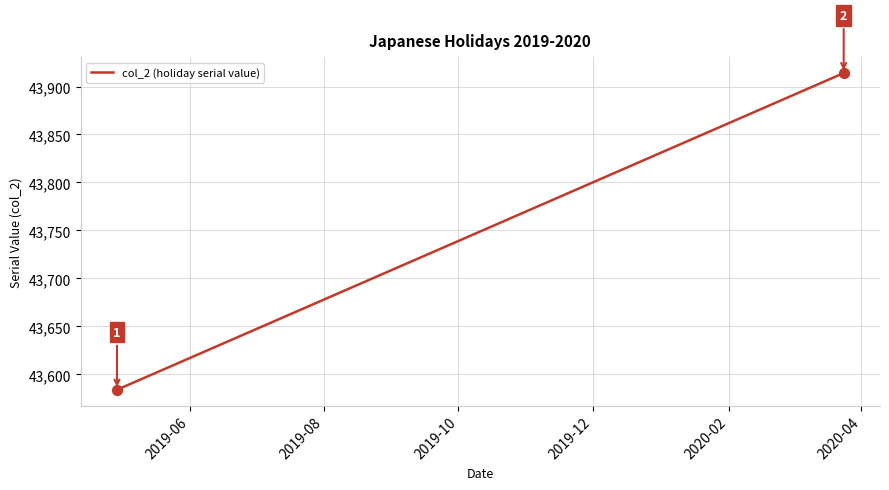

What is the smallest value displayed?

43584